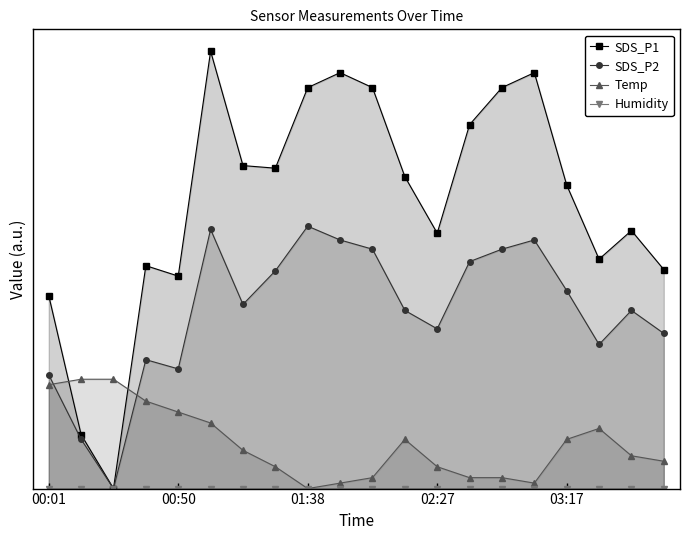

True or false: Temp and Humidity cross at least once.

False